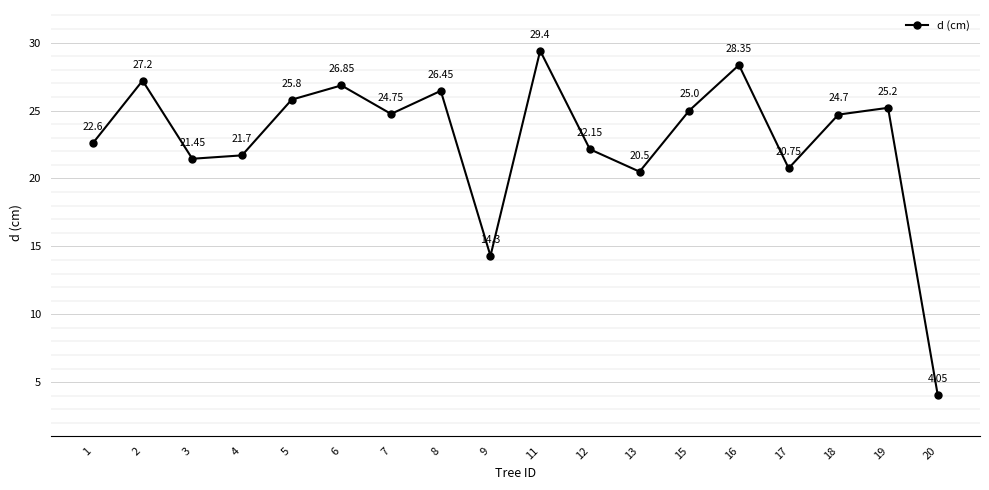

True or false: the data shows 17.1 at 16.

False